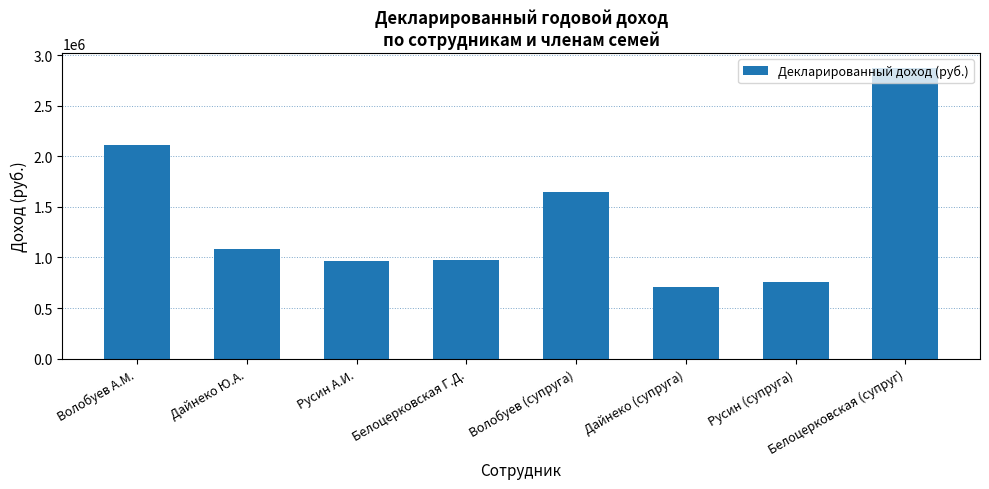

What is the approximate value at Белоцерковская Г.Д.?

978607.0